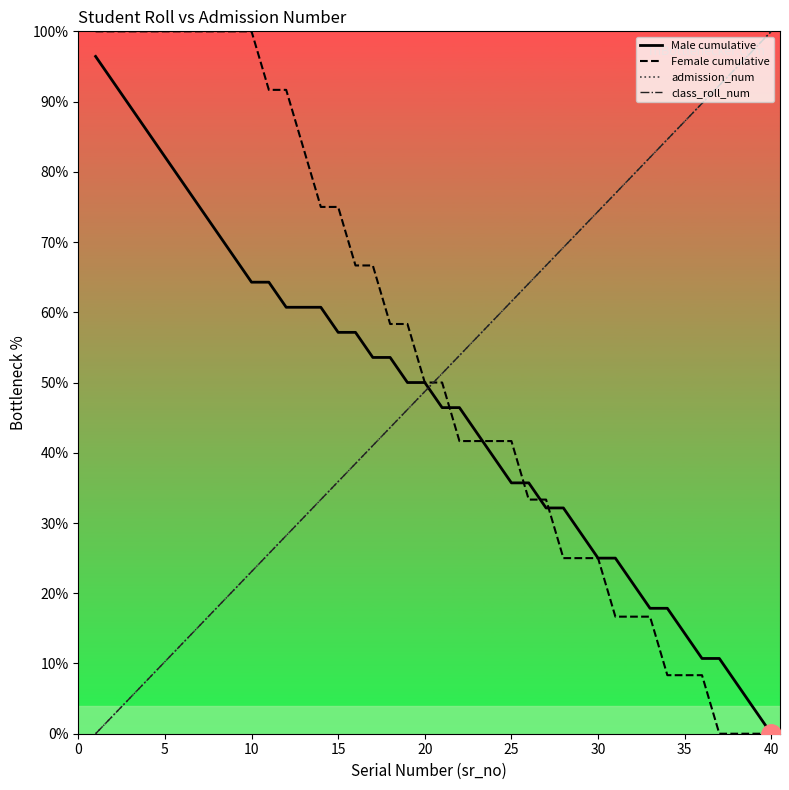

Does the chart have visible grid lines?

No